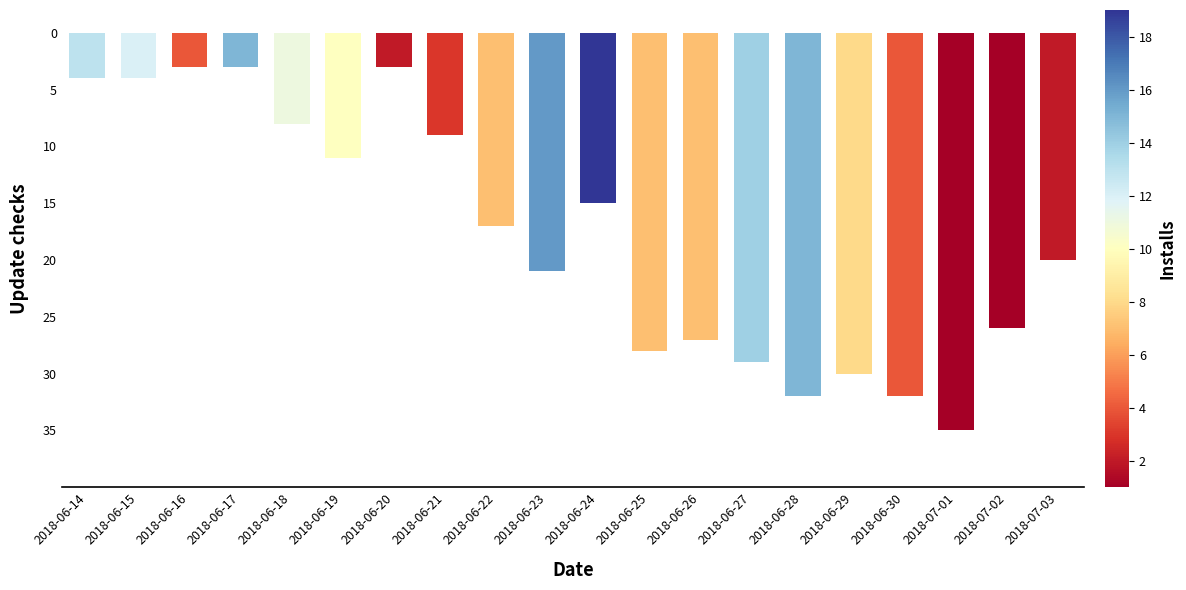

The chart shows a value of -5 at 2018-07-02. True or false?

False